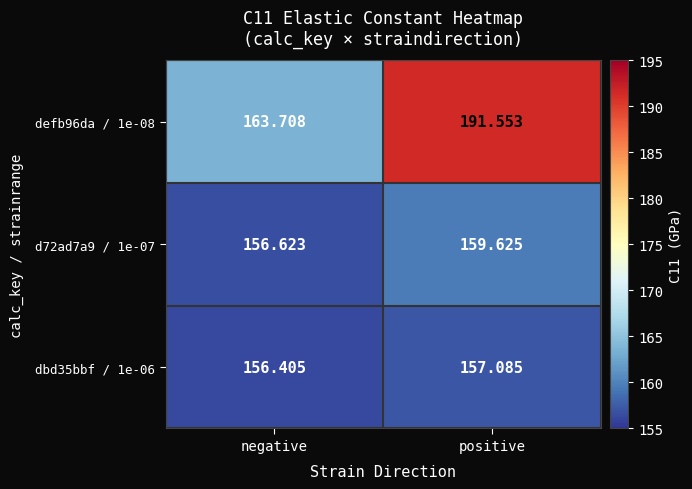

Is the value of defb96da / 1e-08 at negative greater than the value of dbd35bbf / 1e-06 at positive?

Yes